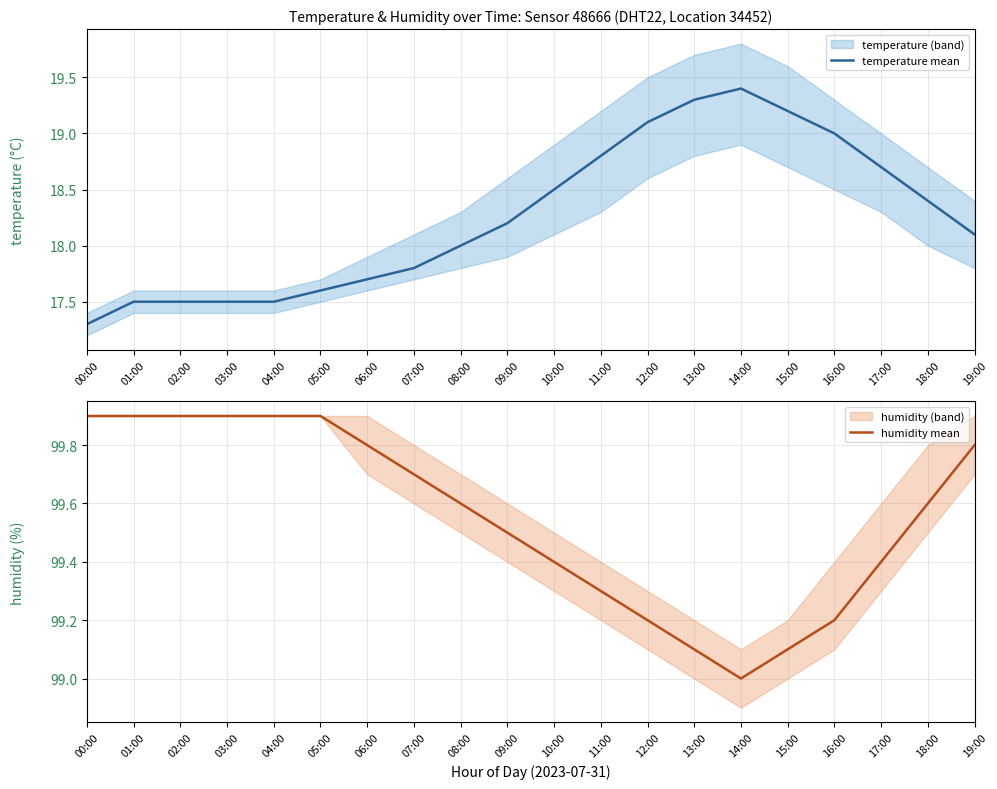

Reading left to right, what are all the values shown in this chart?

temperature mean: 17.3	17.5	17.5	17.5	17.5	17.6	17.7	17.8	18.0	18.2	18.5	18.8	19.1	19.3	19.4	19.2	19.0	18.7	18.4	18.1
humidity mean: 99.9	99.9	99.9	99.9	99.9	99.9	99.8	99.7	99.6	99.5	99.4	99.3	99.2	99.1	99.0	99.1	99.2	99.4	99.6	99.8